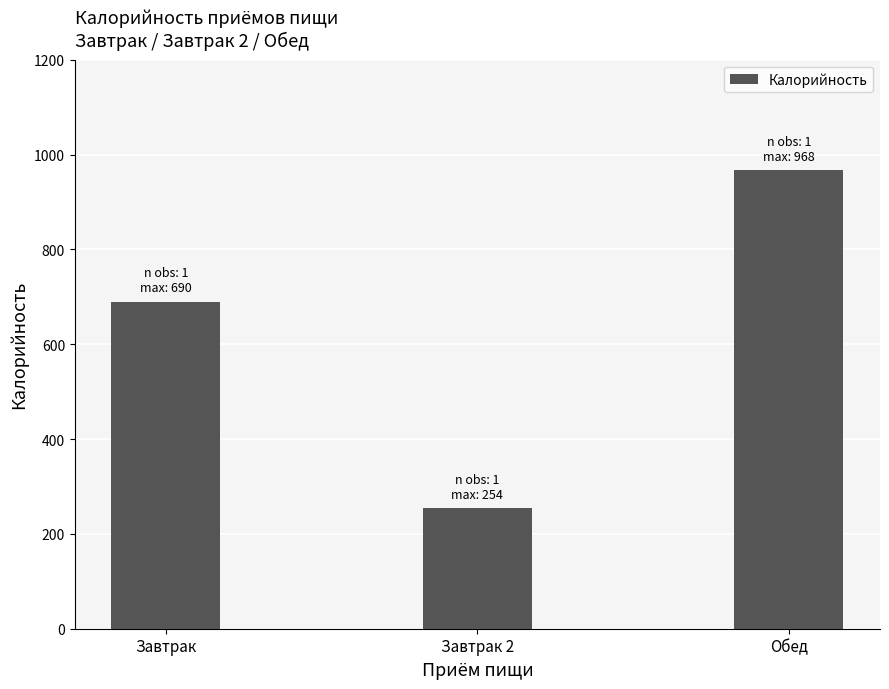

Which has a higher value, Обед or Завтрак?

Обед